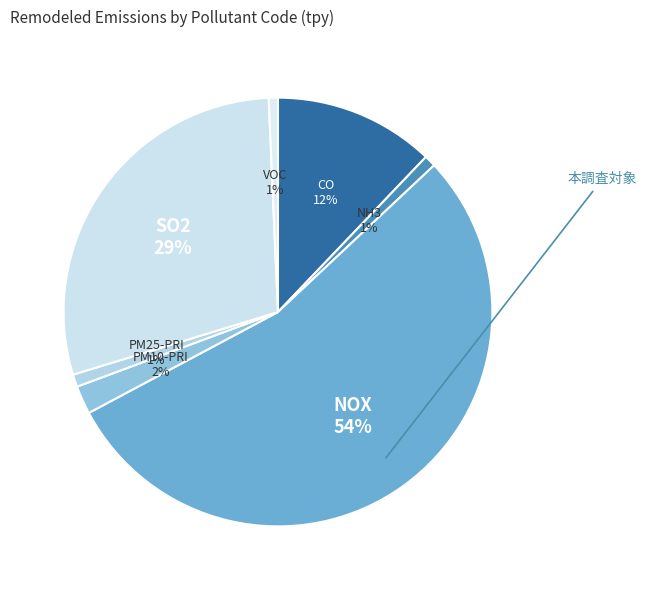

Count the number of slices in the pie.

7